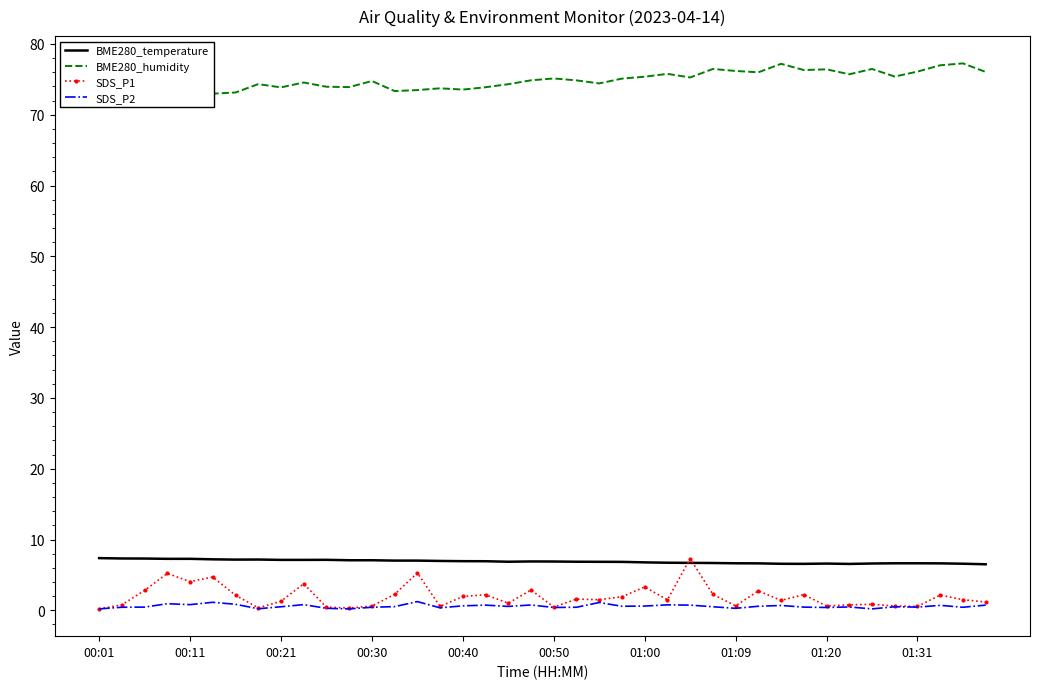

What is the maximum value for SDS_P1?

7.3